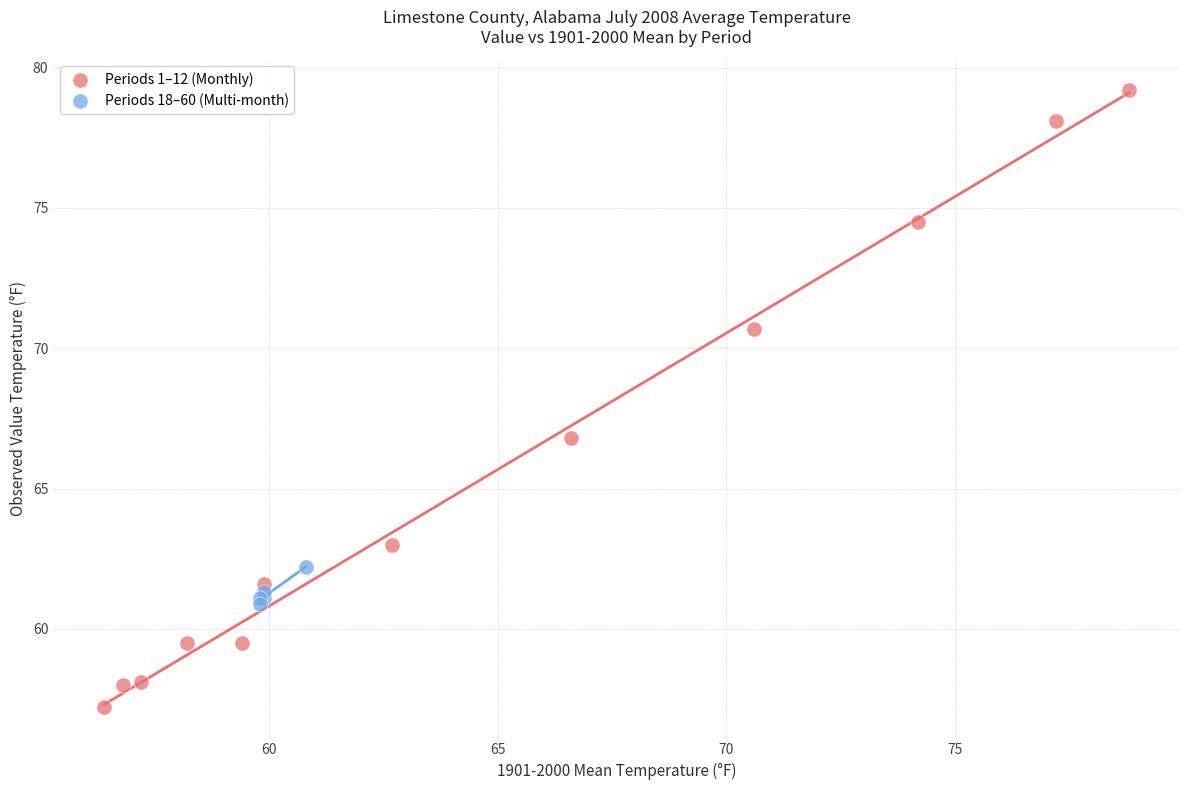

What are all the series names shown in the legend?

Periods 1–12 (Monthly), Periods 18–60 (Multi-month)